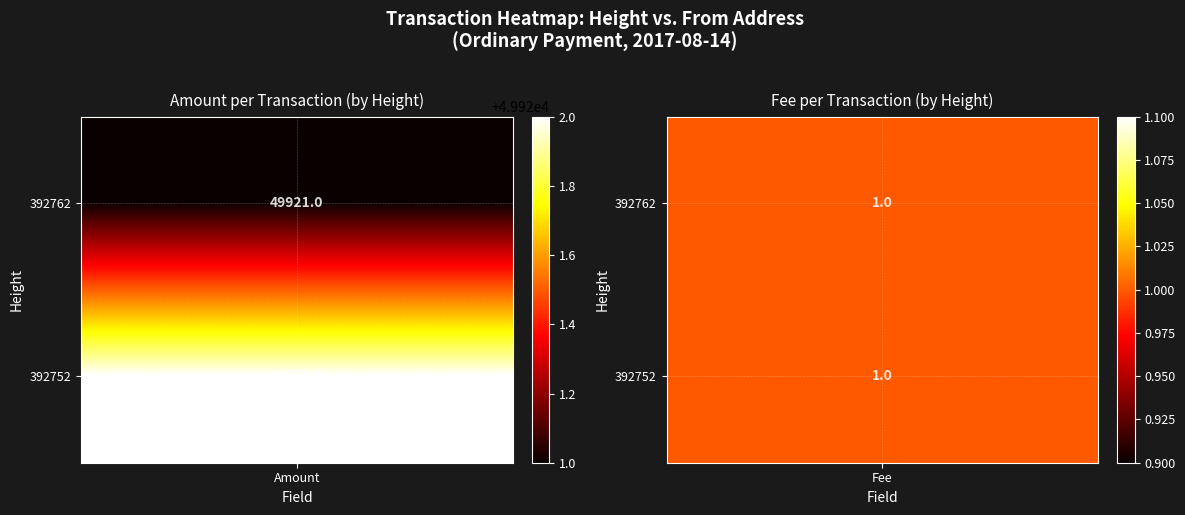

Between 0 and 1, which series saw the biggest shift?

392752